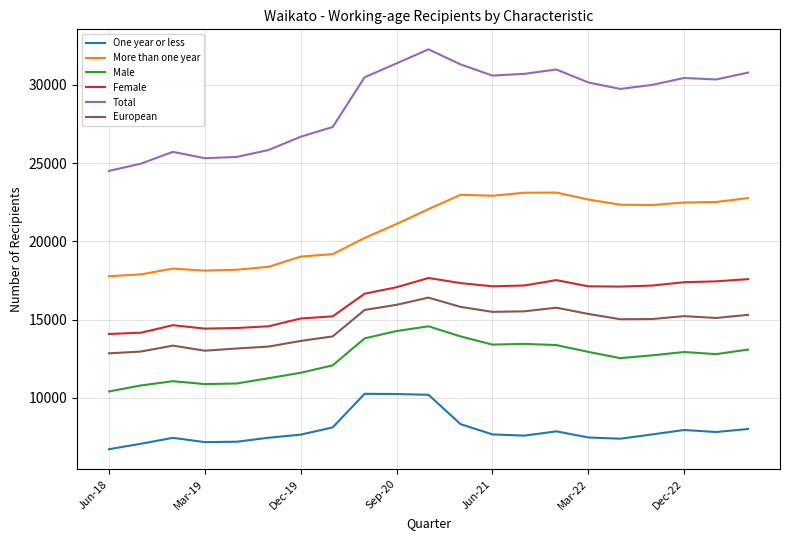

True or false: Female and Male intersect in this chart.

False